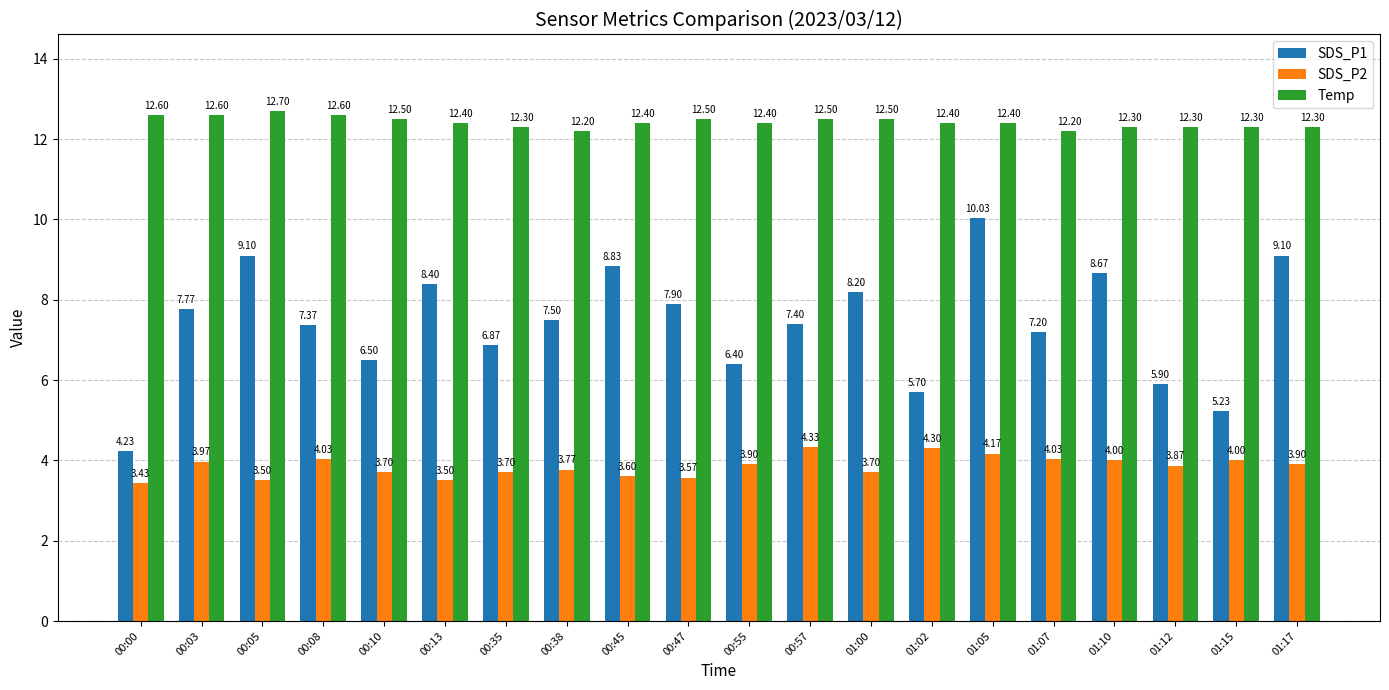

How many bars are there in each group?

3